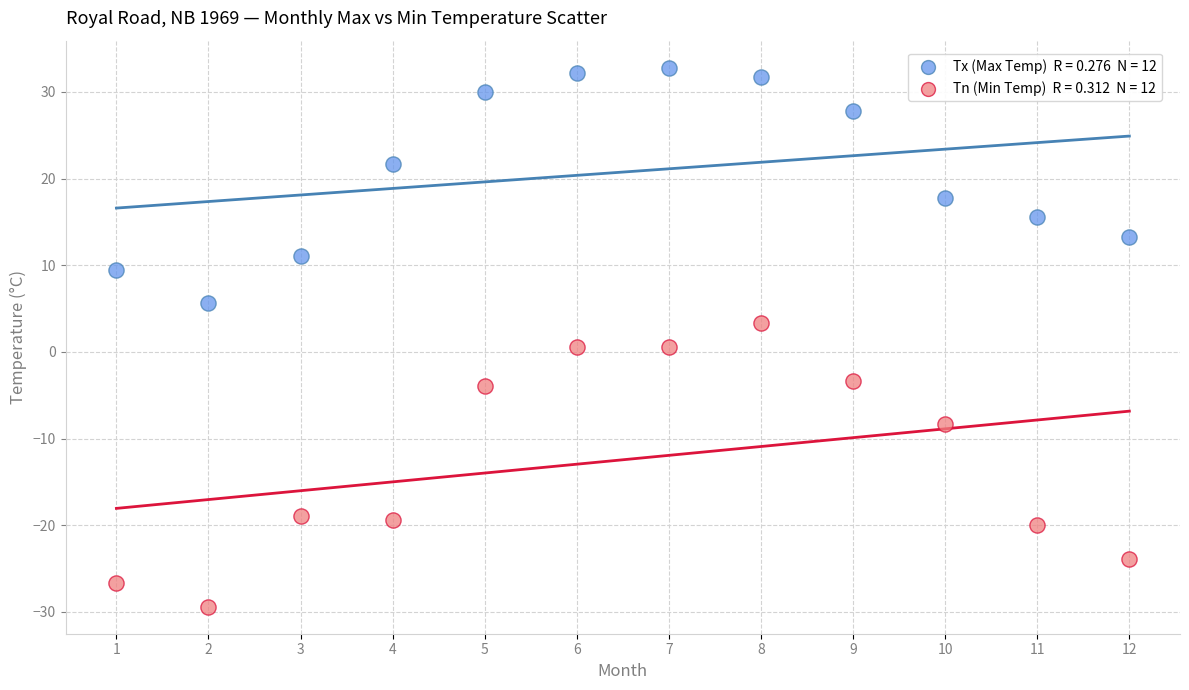

Across all data points, what is the range of Y values (max minus min)?

62.2